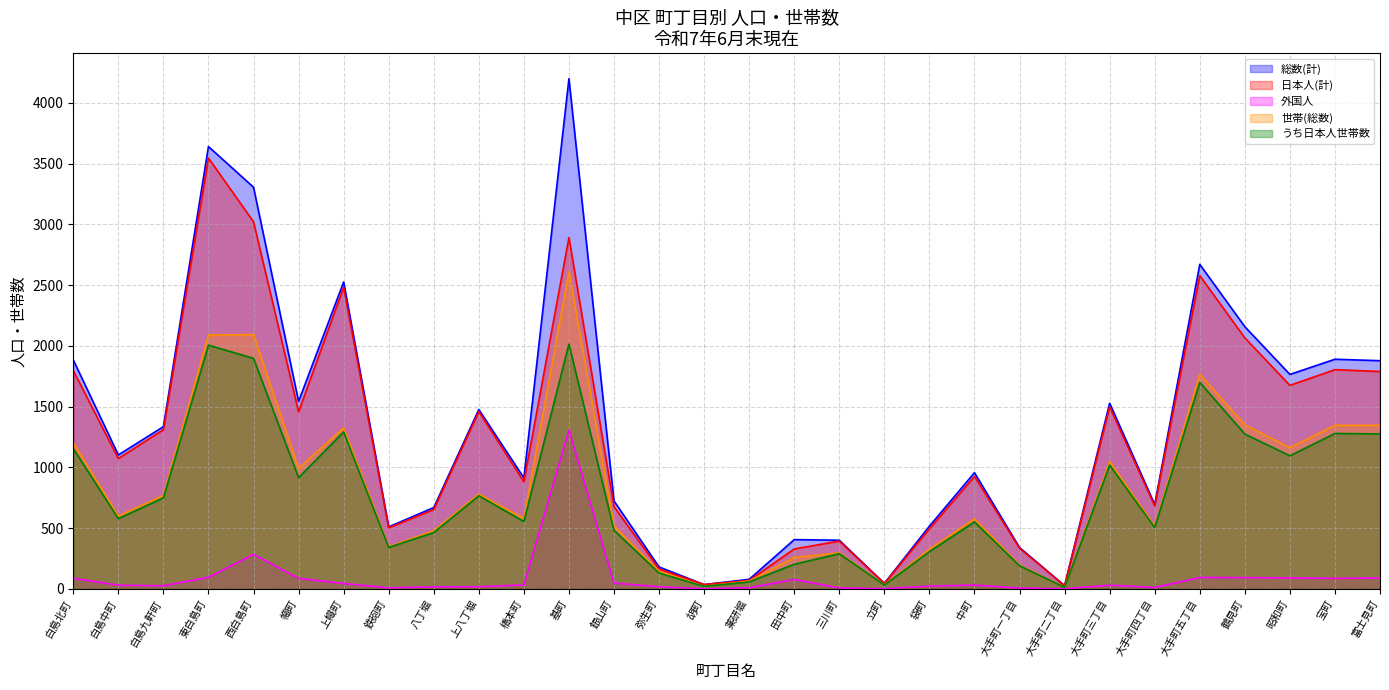

Reading left to right, what are all the values shown in this chart?

総数(計): 白島北町=1884	白島中町=1102	白島九軒町=1335	東白島町=3641	西白島町=3306	幟町=1543	上幟町=2526	鉄砲町=510	八丁堀=669	上八丁堀=1476	橋本町=913	基町=4200	銀山町=723	弥生町=180	胡町=35	薬研堀=78	田中町=405	三川町=400	立町=45	袋町=516	中町=956	大手町一丁目=340	大手町二丁目=26	大手町三丁目=1528	大手町四丁目=694	大手町五丁目=2671	鶴見町=2158	昭和町=1765	宝町=1890	富士見町=1878
日本人(計): 白島北町=1797	白島中町=1072	白島九軒町=1310	東白島町=3546	西白島町=3022	幟町=1457	上幟町=2482	鉄砲町=502	八丁堀=653	上八丁堀=1459	橋本町=881	基町=2892	銀山町=676	弥生町=163	胡町=35	薬研堀=69	田中町=328	三川町=393	立町=44	袋町=494	中町=925	大手町一丁目=334	大手町二丁目=26	大手町三丁目=1498	大手町四丁目=683	大手町五丁目=2578	鶴見町=2066	昭和町=1675	宝町=1804	富士見町=1789
外国人: 白島北町=87	白島中町=30	白島九軒町=25	東白島町=95	西白島町=284	幟町=86	上幟町=44	鉄砲町=8	八丁堀=16	上八丁堀=17	橋本町=32	基町=1308	銀山町=47	弥生町=17	胡町=0	薬研堀=9	田中町=77	三川町=7	立町=1	袋町=22	中町=31	大手町一丁目=6	大手町二丁目=0	大手町三丁目=30	大手町四丁目=11	大手町五丁目=93	鶴見町=92	昭和町=90	宝町=86	富士見町=89
世帯(総数): 白島北町=1203	白島中町=599	白島九軒町=769	東白島町=2089	西白島町=2093	幟町=992	上幟町=1325	鉄砲町=346	八丁堀=478	上八丁堀=779	橋本町=580	基町=2611	銀山町=516	弥生町=144	胡町=20	薬研堀=64	田中町=258	三川町=296	立町=32	袋町=326	中町=576	大手町一丁目=195	大手町二丁目=12	大手町三丁目=1047	大手町四丁目=516	大手町五丁目=1767	鶴見町=1350	昭和町=1161	宝町=1346	富士見町=1346
うち日本人世帯数: 白島北町=1154	白島中町=578	白島九軒町=749	東白島町=2006	西白島町=1897	幟町=915	上幟町=1292	鉄砲町=341	八丁堀=463	上八丁堀=766	橋本町=554	基町=2015	銀山町=482	弥生町=130	胡町=20	薬研堀=57	田中町=202	三川町=289	立町=31	袋町=306	中町=551	大手町一丁目=190	大手町二丁目=12	大手町三丁目=1019	大手町四丁目=505	大手町五丁目=1699	鶴見町=1274	昭和町=1095	宝町=1279	富士見町=1275